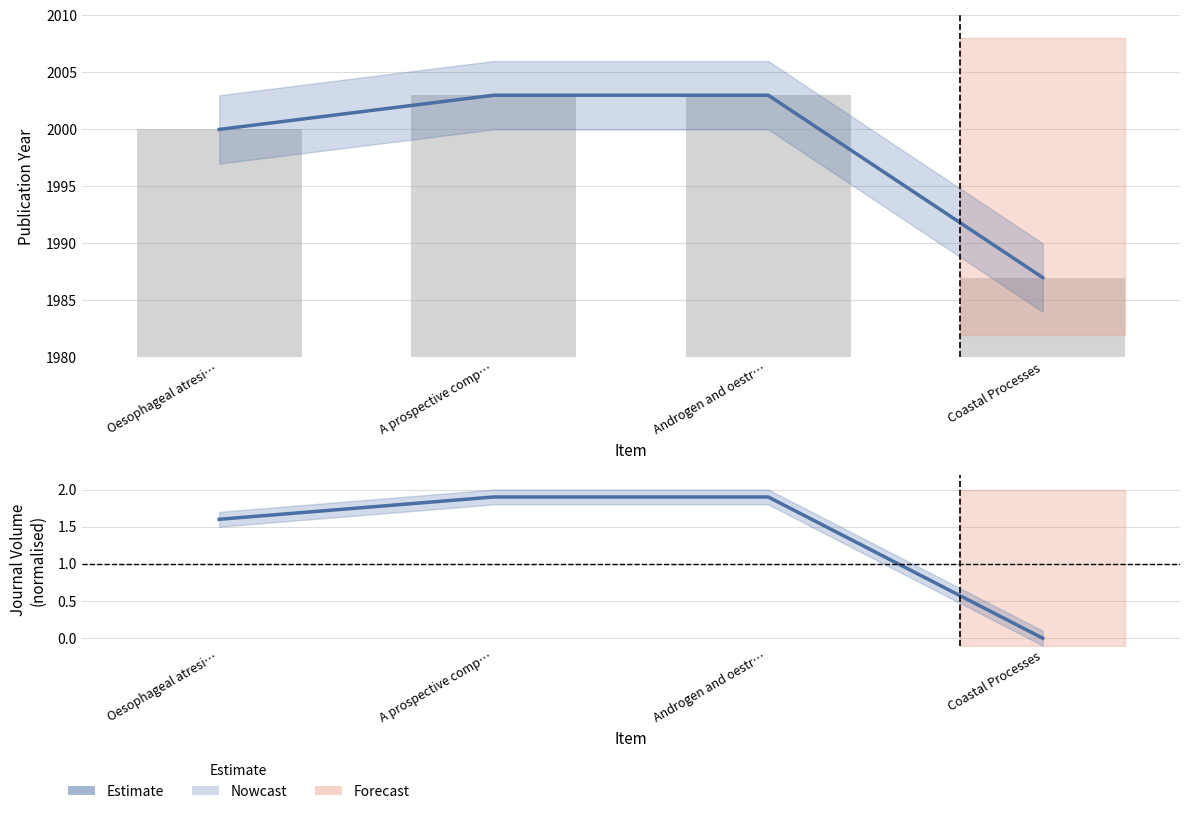

List the labels in order of value, largest first.

A prospective comp…, Androgen and oestr…, Oesophageal atresi…, Coastal Processes